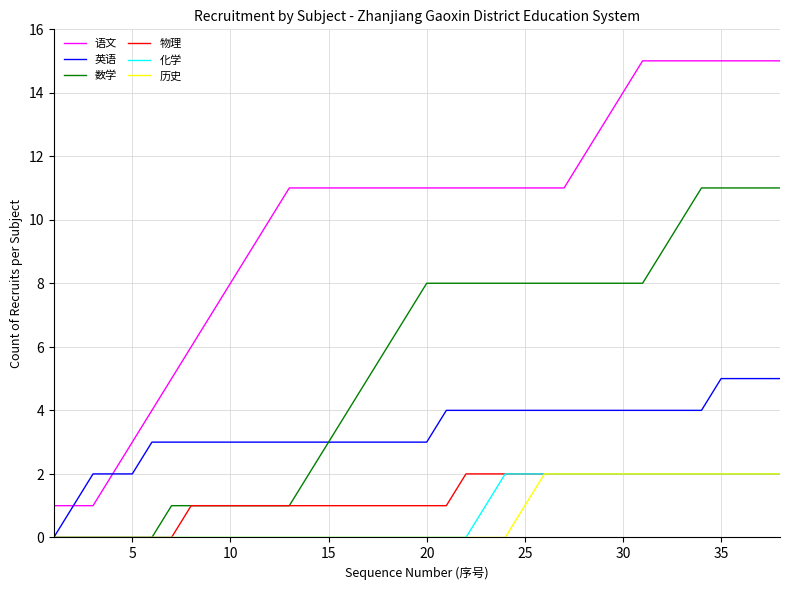

What is the lowest value of the 语文 series?

1